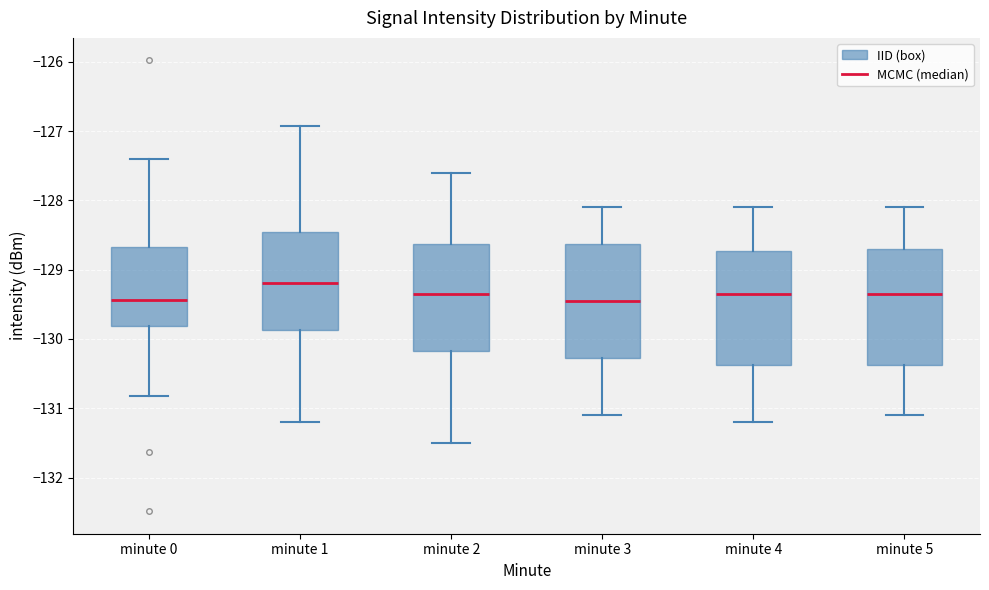

Reading left to right, transcribe this box plot: for each box, give where its median line is, the range the box spans, and where its two whiskers end, as read against the y-axis. The values are not printed on the chart, so give them approximately, as read against the axis.

minute 0: median -129.4, box -129.8 to -128.7, whiskers -130.8 to -127.4
minute 1: median -129.2, box -129.9 to -128.5, whiskers -131.2 to -126.9
minute 2: median -129.3, box -130.2 to -128.6, whiskers -131.5 to -127.6
minute 3: median -129.4, box -130.3 to -128.6, whiskers -131.1 to -128.1
minute 4: median -129.3, box -130.4 to -128.7, whiskers -131.2 to -128.1
minute 5: median -129.3, box -130.4 to -128.7, whiskers -131.1 to -128.1